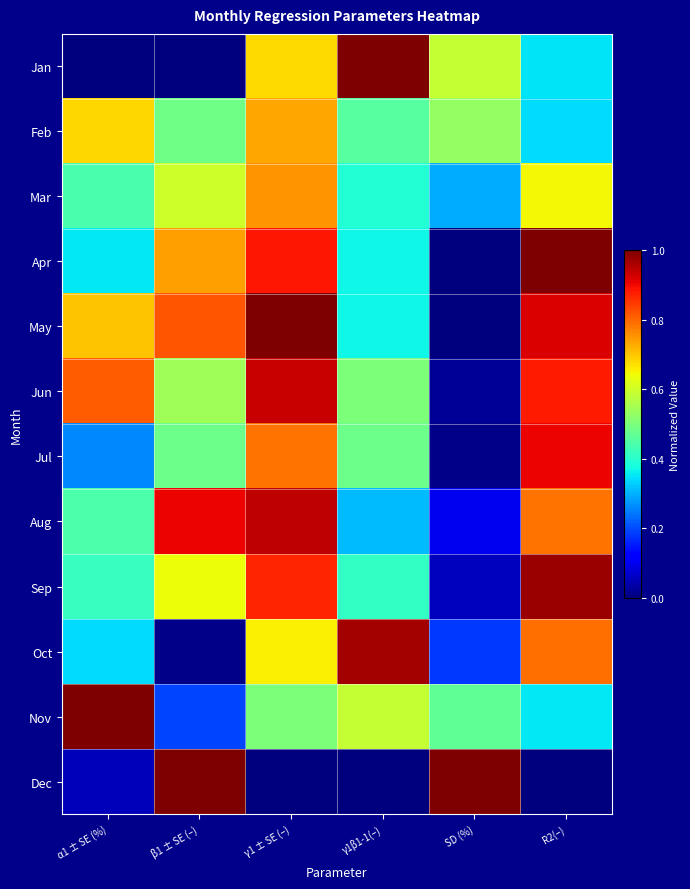

Reading left to right, list all the values displayed in this chart.

Jan: α1 ± SE (%)=0.0	β1 ± SE (–)=0.0	γ1 ± SE (–)=0.7	γ1β1-1(–)=1.0	SD (%)=0.6	R2(–)=0.4
Feb: α1 ± SE (%)=0.7	β1 ± SE (–)=0.5	γ1 ± SE (–)=0.7	γ1β1-1(–)=0.5	SD (%)=0.5	R2(–)=0.3
Mar: α1 ± SE (%)=0.4	β1 ± SE (–)=0.6	γ1 ± SE (–)=0.8	γ1β1-1(–)=0.4	SD (%)=0.3	R2(–)=0.6
Apr: α1 ± SE (%)=0.4	β1 ± SE (–)=0.7	γ1 ± SE (–)=0.9	γ1β1-1(–)=0.4	SD (%)=0.0	R2(–)=1.0
May: α1 ± SE (%)=0.7	β1 ± SE (–)=0.8	γ1 ± SE (–)=1.0	γ1β1-1(–)=0.4	SD (%)=0.0	R2(–)=0.9
Jun: α1 ± SE (%)=0.8	β1 ± SE (–)=0.5	γ1 ± SE (–)=0.9	γ1β1-1(–)=0.5	SD (%)=0.0	R2(–)=0.9
Jul: α1 ± SE (%)=0.3	β1 ± SE (–)=0.5	γ1 ± SE (–)=0.8	γ1β1-1(–)=0.5	SD (%)=0.0	R2(–)=0.9
Aug: α1 ± SE (%)=0.4	β1 ± SE (–)=0.9	γ1 ± SE (–)=0.9	γ1β1-1(–)=0.3	SD (%)=0.1	R2(–)=0.8
Sep: α1 ± SE (%)=0.4	β1 ± SE (–)=0.6	γ1 ± SE (–)=0.9	γ1β1-1(–)=0.4	SD (%)=0.1	R2(–)=1.0
Oct: α1 ± SE (%)=0.3	β1 ± SE (–)=0.0	γ1 ± SE (–)=0.7	γ1β1-1(–)=1.0	SD (%)=0.2	R2(–)=0.8
Nov: α1 ± SE (%)=1.0	β1 ± SE (–)=0.2	γ1 ± SE (–)=0.5	γ1β1-1(–)=0.6	SD (%)=0.5	R2(–)=0.4
Dec: α1 ± SE (%)=0.1	β1 ± SE (–)=1.0	γ1 ± SE (–)=0.0	γ1β1-1(–)=0.0	SD (%)=1.0	R2(–)=0.0